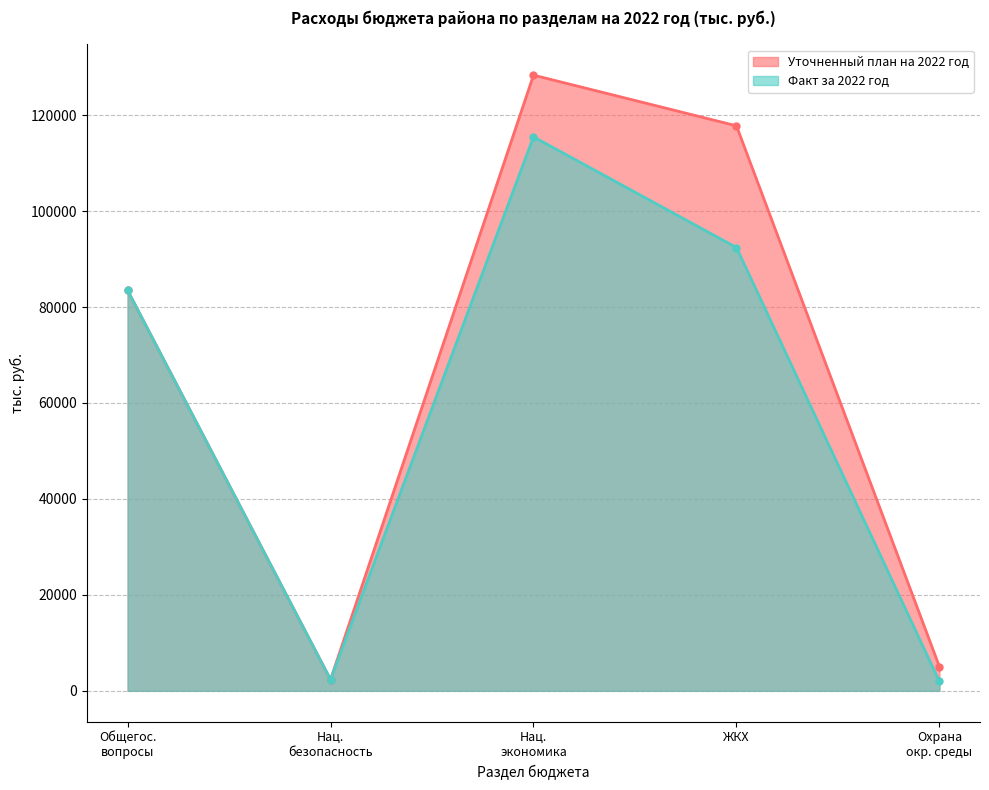

What is the sum of all Факт за 2022 год values?

295682.2